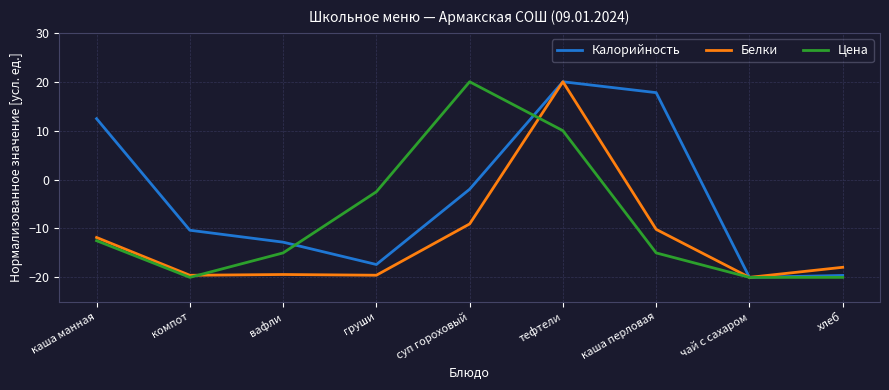

What value does the Калорийность series have at хлеб?

-19.6